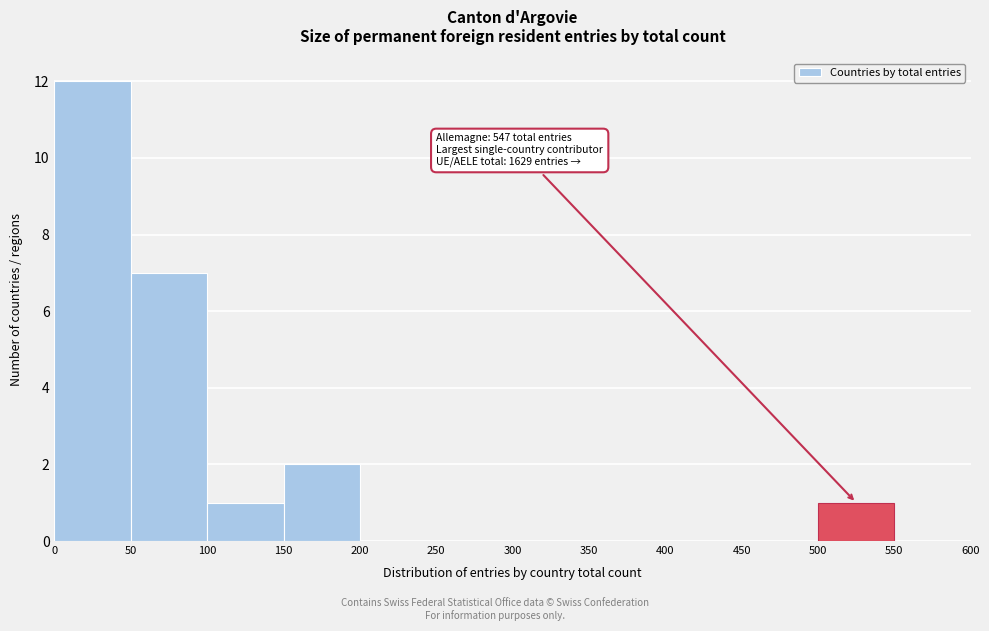

Over which range of the x-axis is the bar tallest?

0 to 50